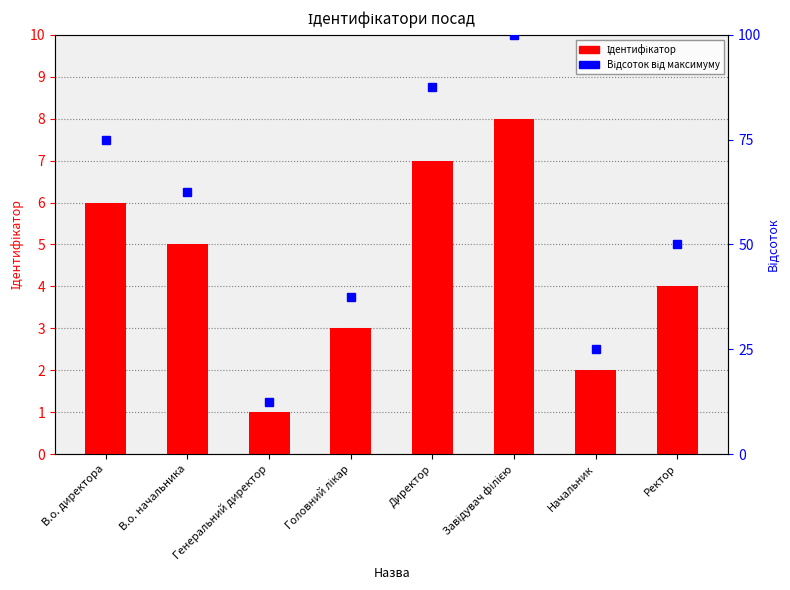

Reading left to right, what are all the values shown in this chart?

6	5	1	3	7	8	2	4